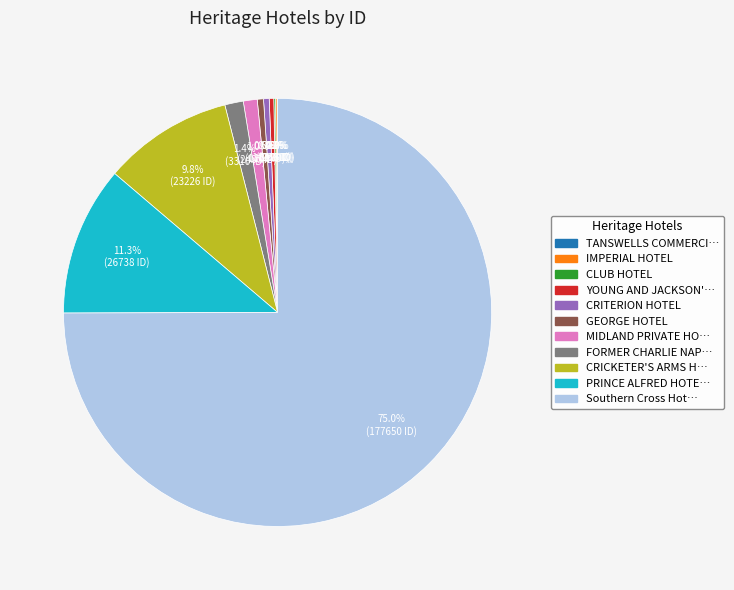

What is the largest slice in the pie chart?

Southern Cross Hotel (Former)